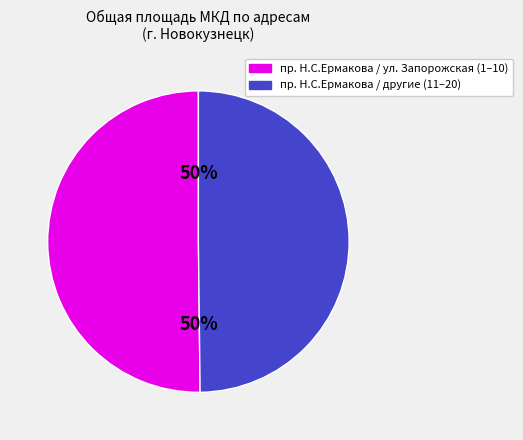

Count the number of slices in the pie.

2